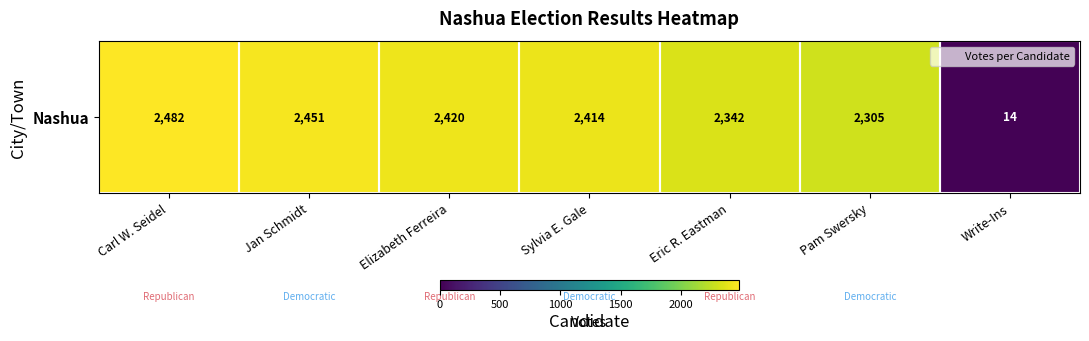

Rank the categories by value from highest to lowest.

Carl W. Seidel, Jan Schmidt, Elizabeth Ferreira, Sylvia E. Gale, Eric R. Eastman, Pam Swersky, Write-Ins